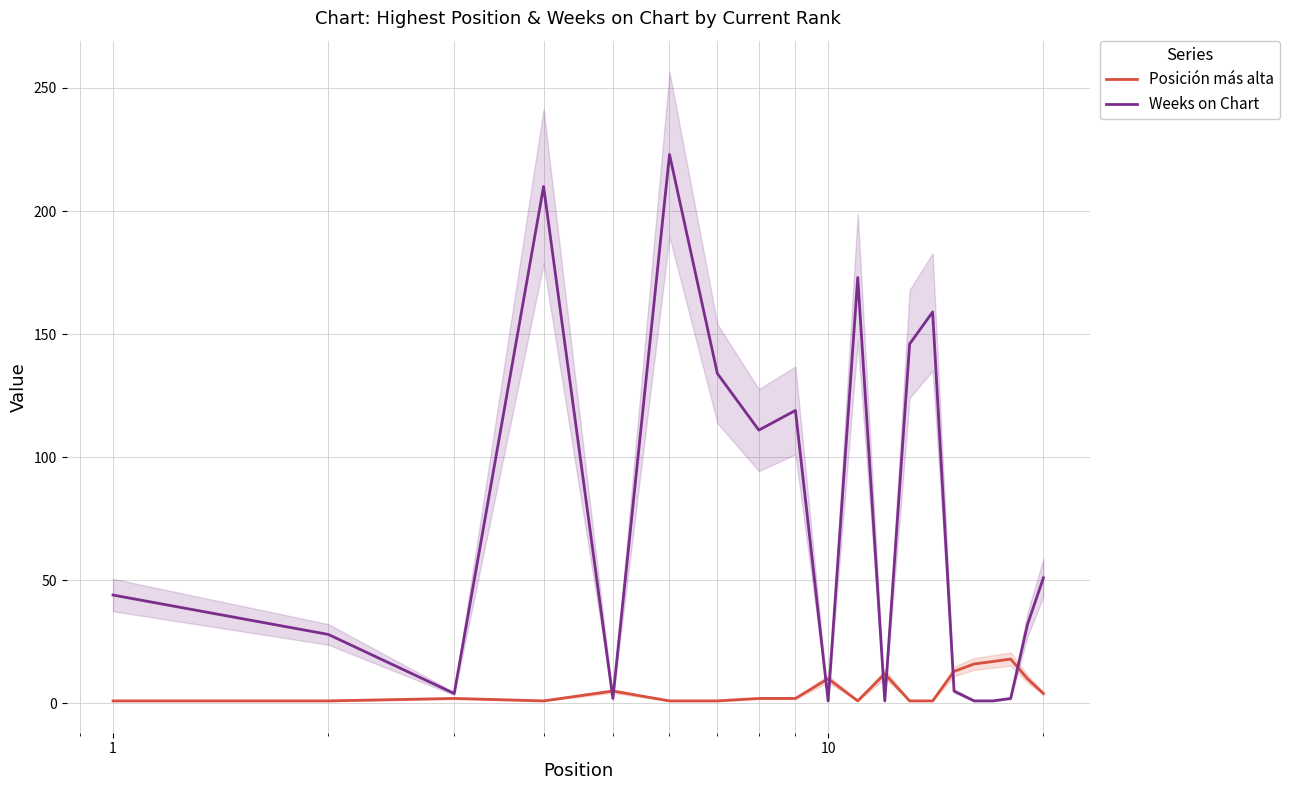

What is the maximum value for Posición más alta?

18